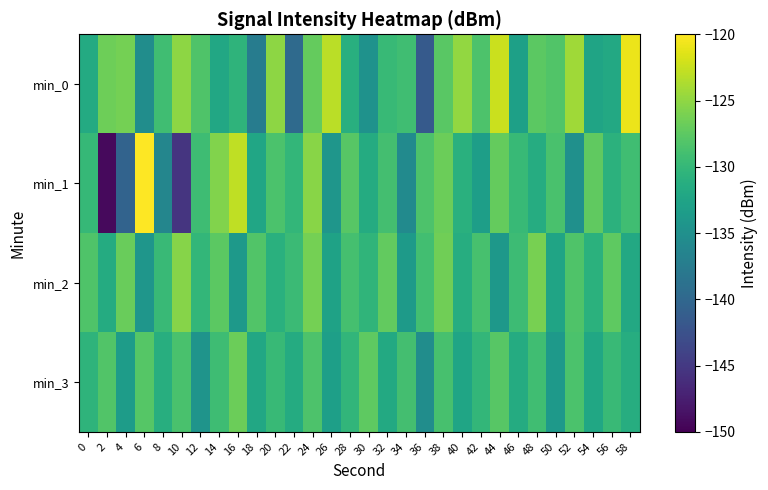

At which category does the chart reach its minimum across all series?

2